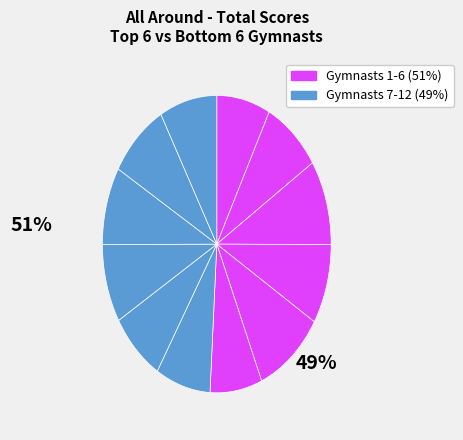

How many segments does this pie chart have?

12